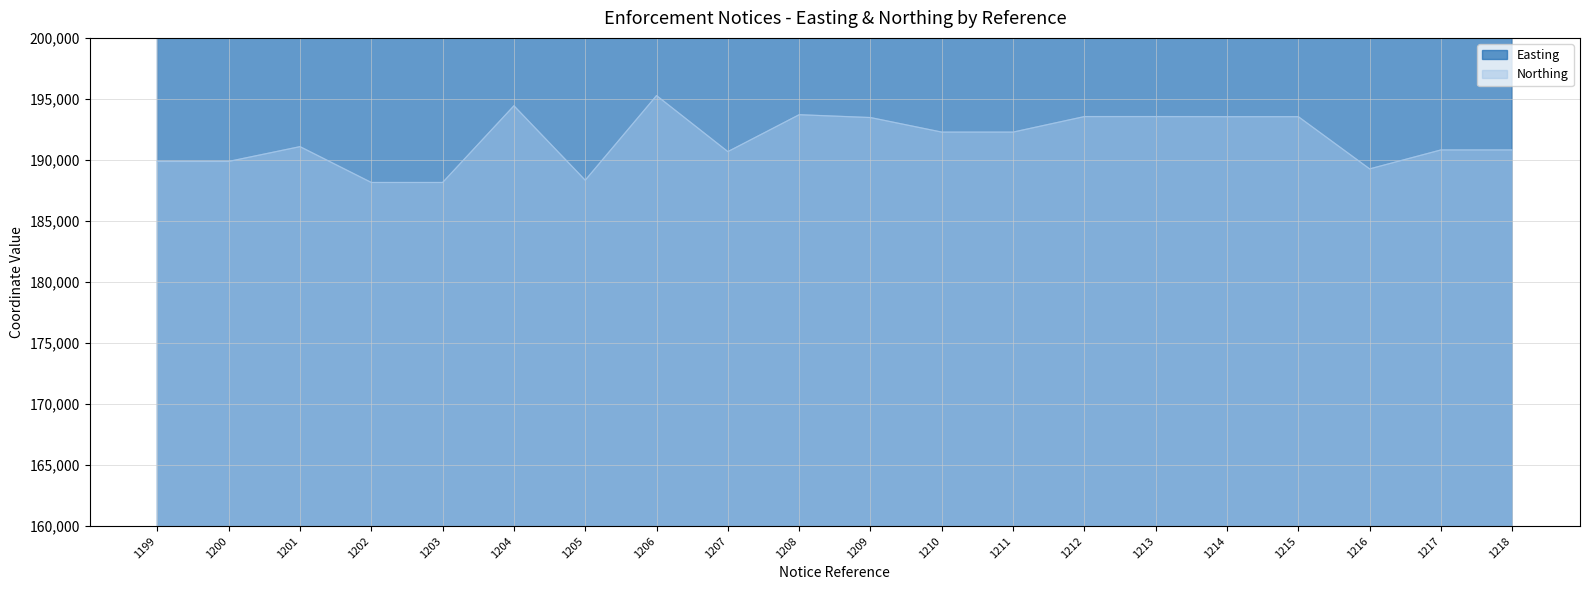

At which label does Northing first exceed 192281?

1204